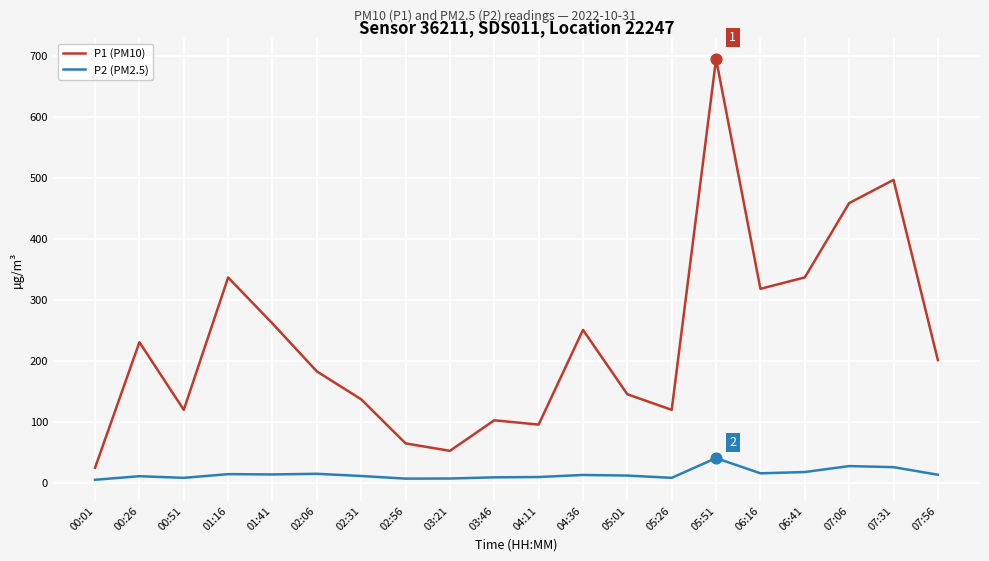

What is the total value across all series at 05:26?

128.4